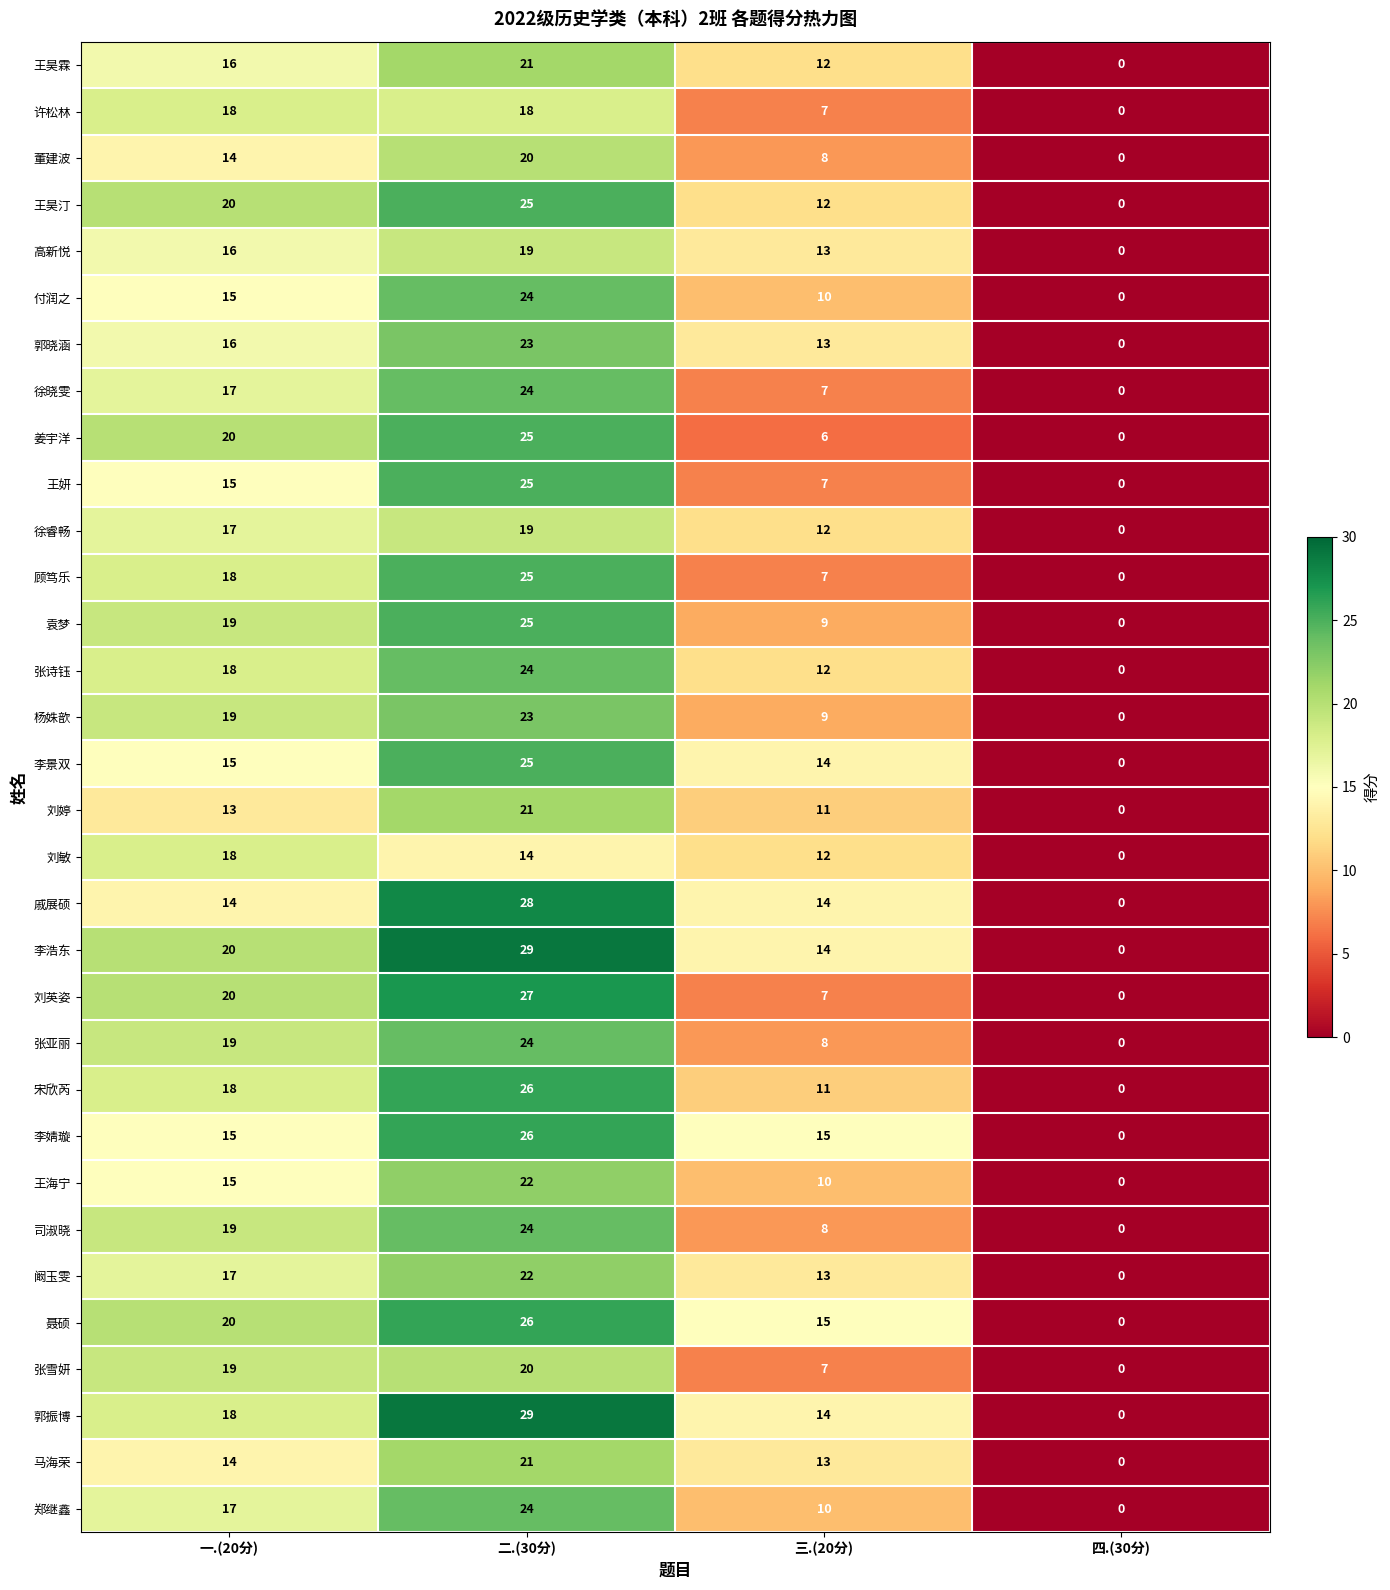

Read the 刘敏 value at 一.(20分).

18